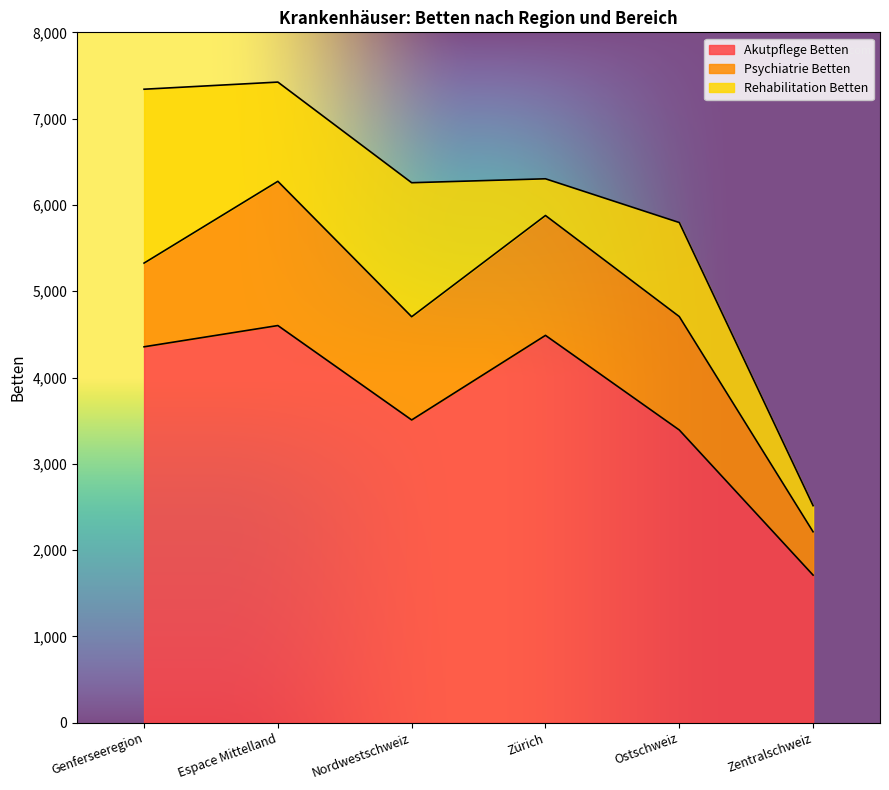

What is the minimum value shown in the chart?

302.8